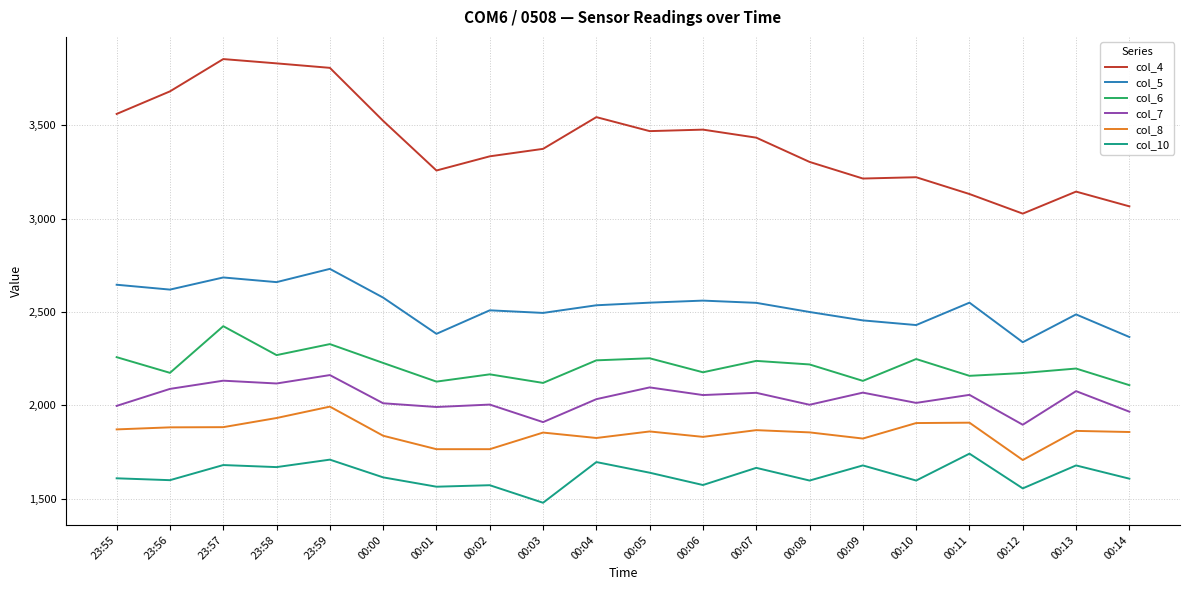

What is the approximate value of col_4 at 00:11?

3132